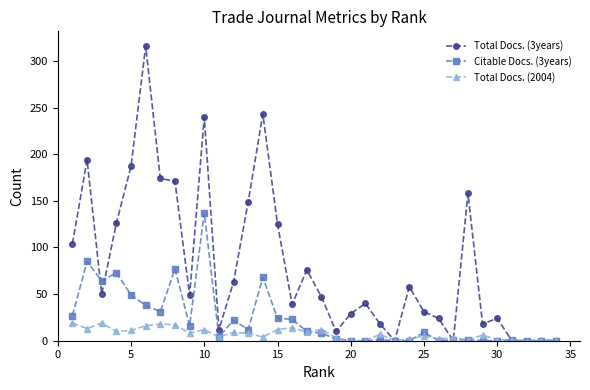

List the series in order of their overall mean, highest first.

Total Docs. (3years), Citable Docs. (3years), Total Docs. (2004)